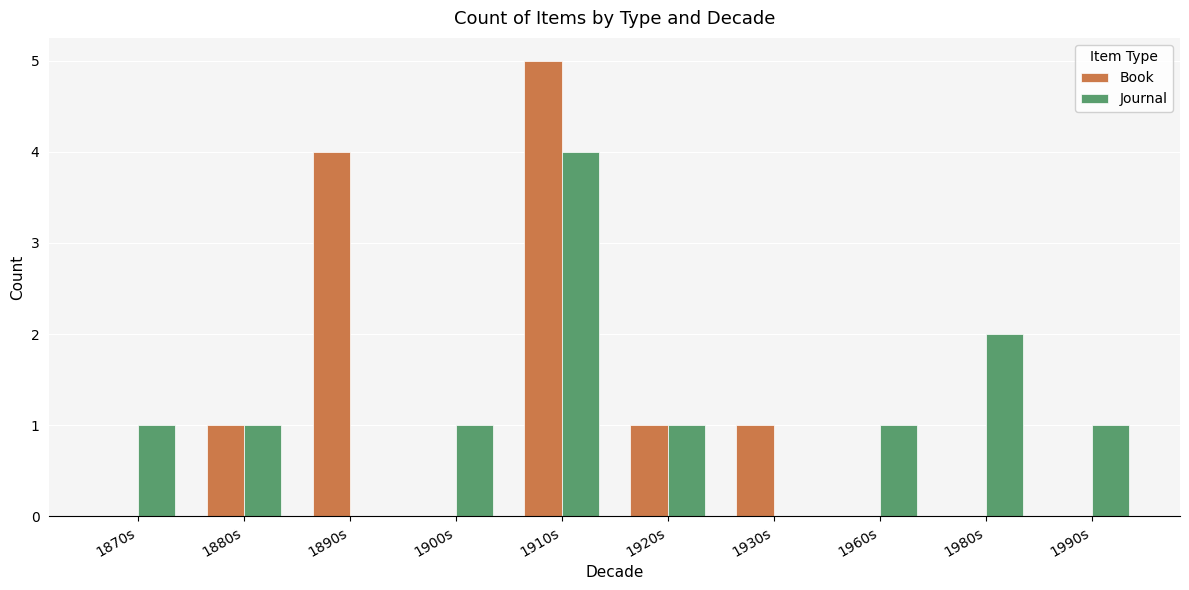

The value of Journal at 1980s is 3. True or false?

False